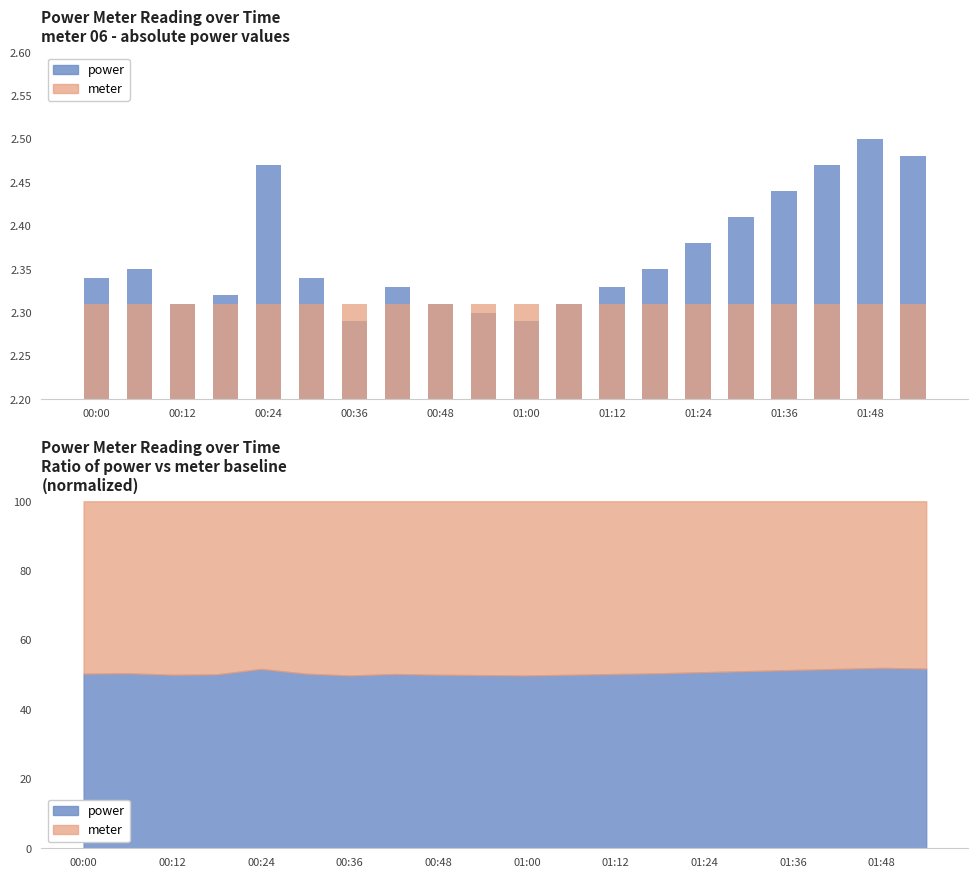

Reading left to right, what are all the values shown in this chart?

power: 50.3	50.4	50.0	50.1	51.7	50.3	49.8	50.2	50.0	49.9	49.8	50.0	50.2	50.4	50.7	51.1	51.4	51.7	52.0	51.8
meter: 100.0	100.0	100.0	100.0	100.0	100.0	100.0	100.0	100.0	100.0	100.0	100.0	100.0	100.0	100.0	100.0	100.0	100.0	100.0	100.0